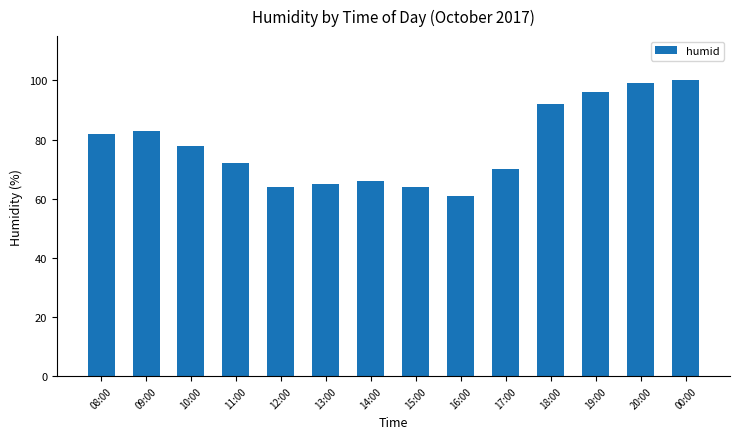

Reading right to left, extract all data points from this chart.

00:00=100	20:00=99	19:00=96	18:00=92	17:00=70	16:00=61	15:00=64	14:00=66	13:00=65	12:00=64	11:00=72	10:00=78	09:00=83	08:00=82